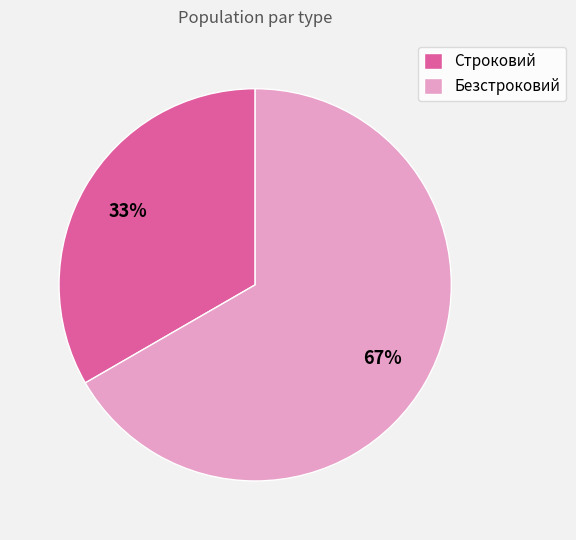

Which category has the smallest portion of the pie?

Строковий